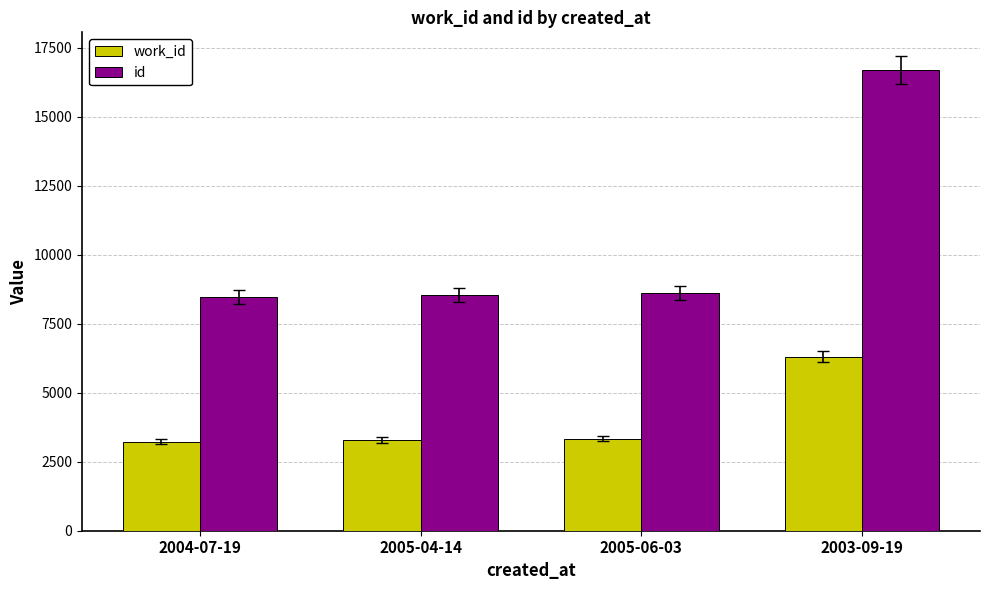

The value of id at 2004-07-19 is 8471. True or false?

True